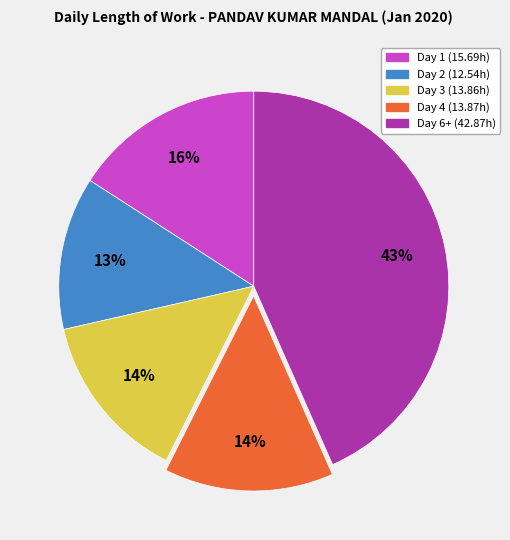

To the nearest percent, what is the average slice percentage?

20%